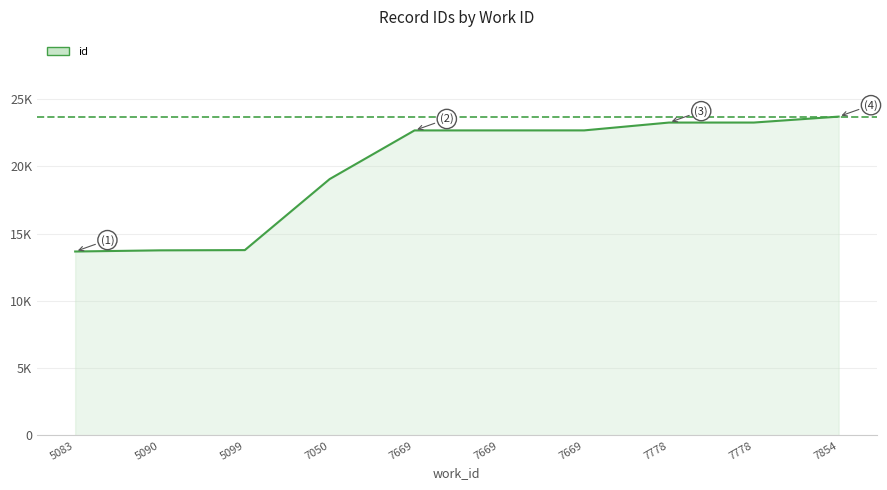

Reading left to right, transcribe all the data shown in this chart.

5083=13673	5090=13759	5099=13777	7050=19056	7669=22672	7669=22673	7669=22674	7778=23256	7778=23257	7854=23698